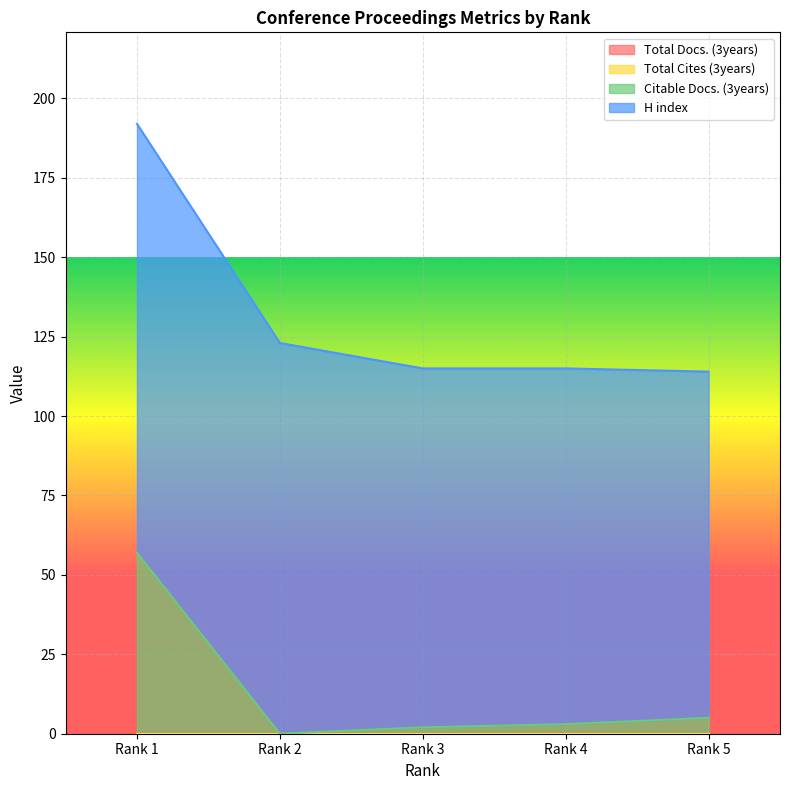

True or false: Total Cites (3years) and Total Docs. (3years) intersect in this chart.

False